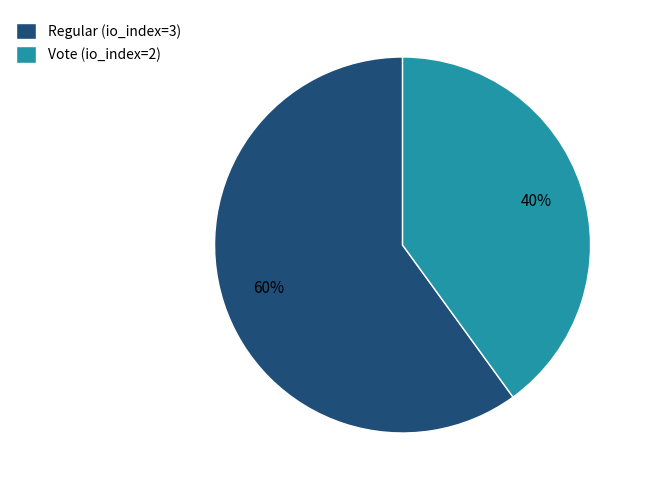

Rank the categories by value from lowest to highest.

Vote, Regular